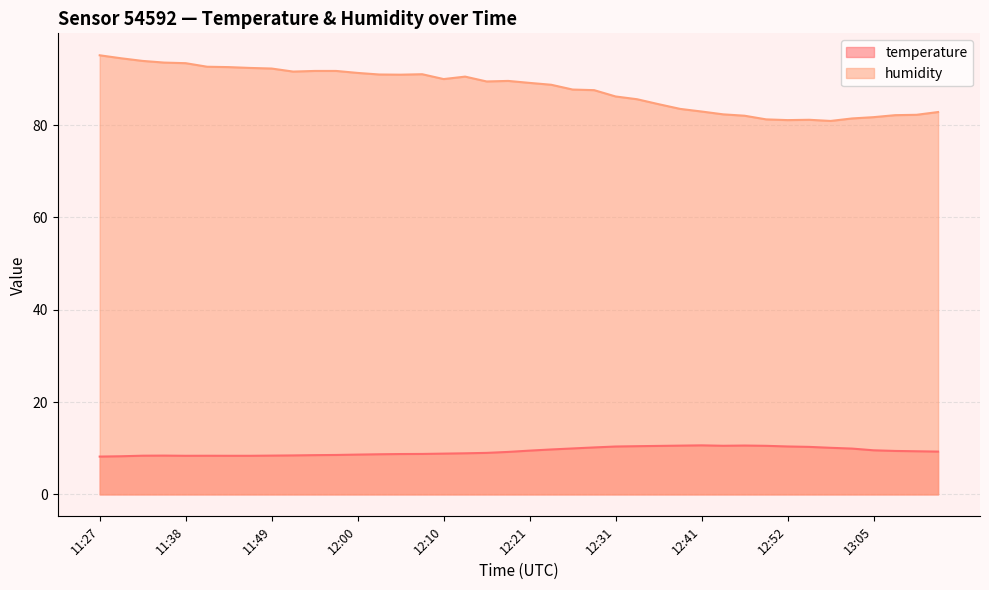

How many values in the humidity series are below 89?

19